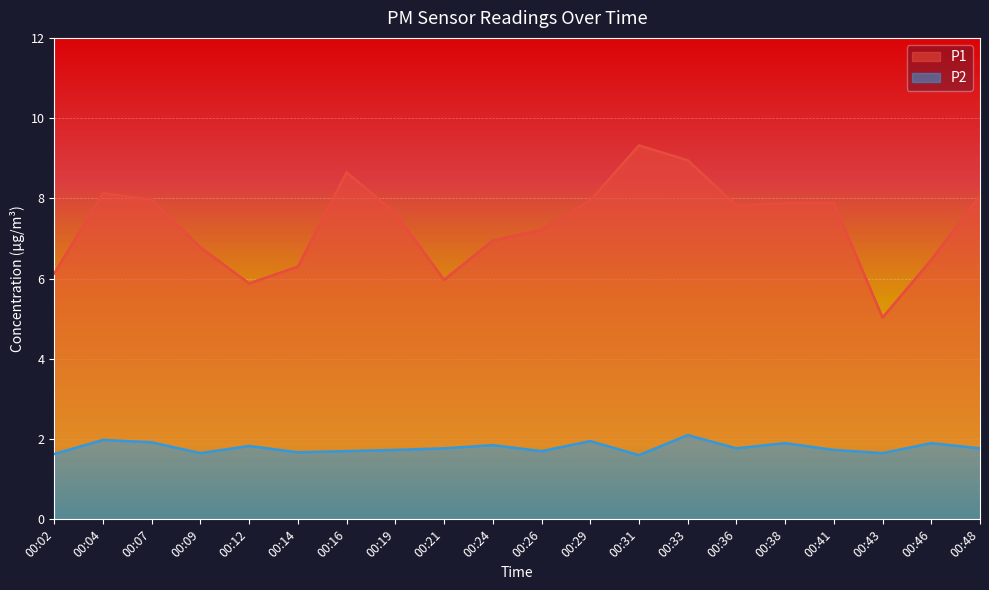

At which category is the sum across all series the highest?

00:33